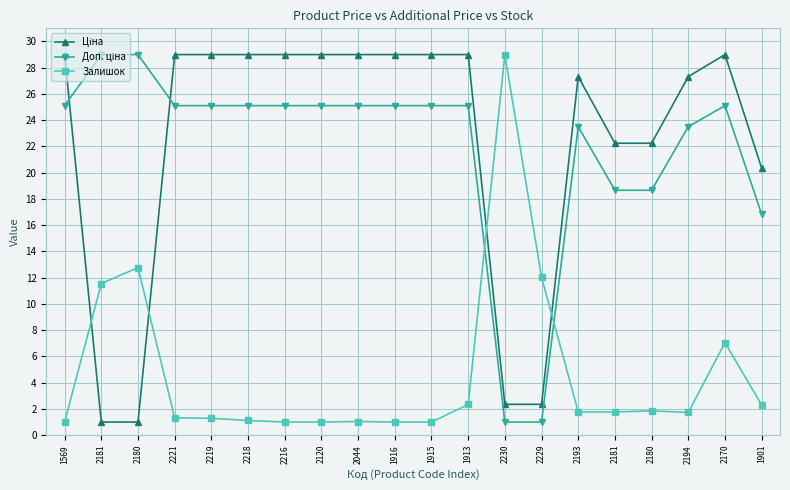

What is the average value of the Доп. ціна series?

21.9